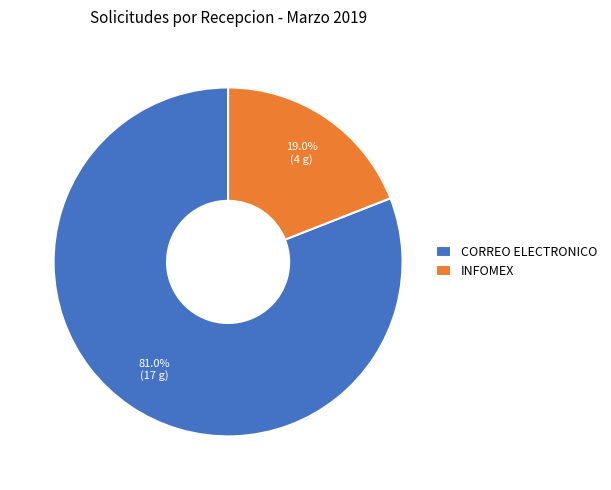

What percentage is the CORREO ELECTRONICO slice, to the nearest percent?

81%